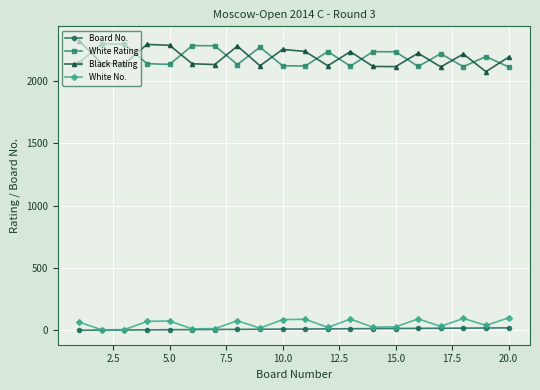

What is the maximum value for Black Rating?

2319